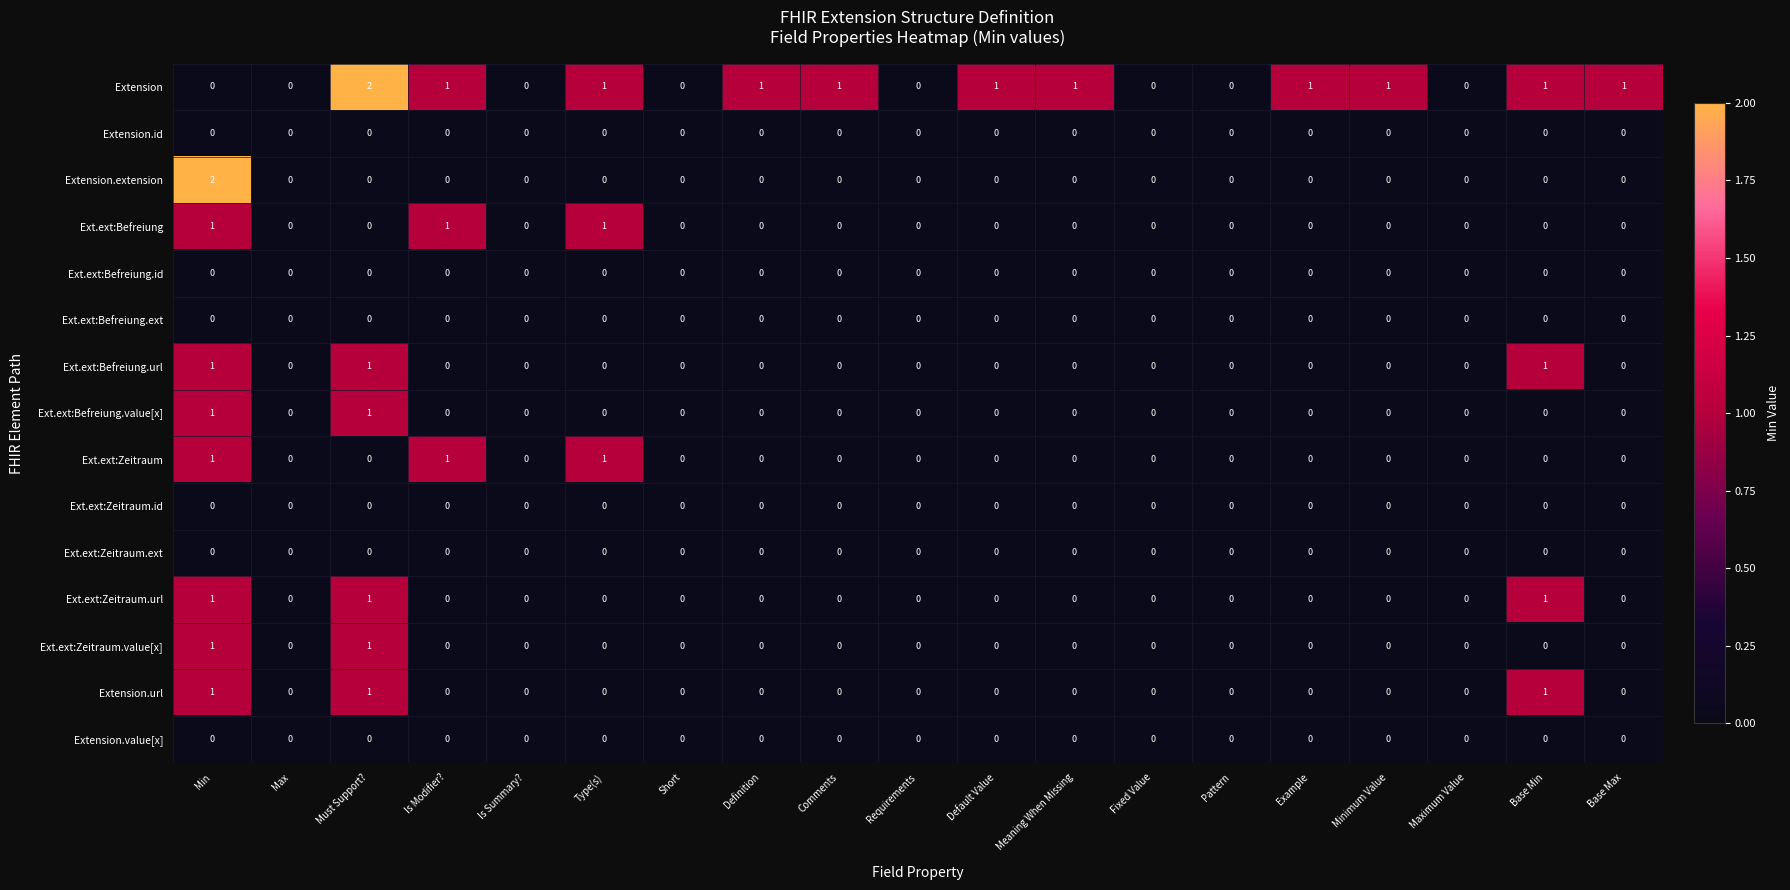

How many Ext.ext:Zeitraum.value[x] values are between 0 and 1?

19